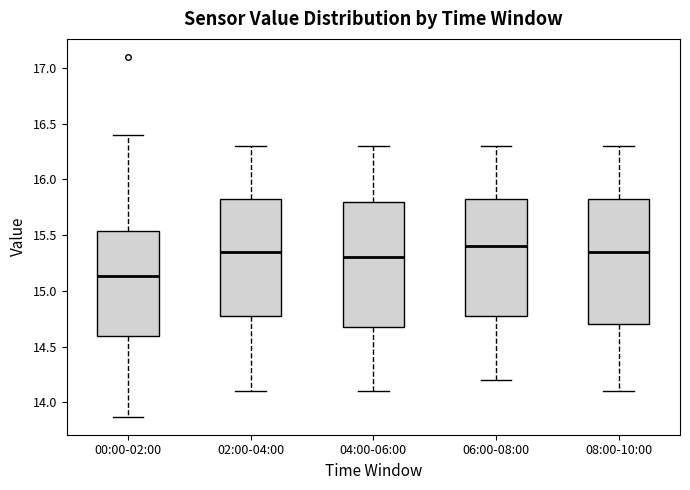

Reading left to right, transcribe this box plot: for each box, give where its median line is, the range the box spans, and where its two whiskers end, as read against the y-axis. The values are not printed on the chart, so give them approximately, as read against the axis.

00:00-02:00: median 15.15, box 14.60 to 15.55, whiskers 13.85 to 16.40
02:00-04:00: median 15.35, box 14.80 to 15.85, whiskers 14.10 to 16.30
04:00-06:00: median 15.30, box 14.70 to 15.80, whiskers 14.10 to 16.30
06:00-08:00: median 15.40, box 14.80 to 15.85, whiskers 14.20 to 16.30
08:00-10:00: median 15.35, box 14.70 to 15.85, whiskers 14.10 to 16.30